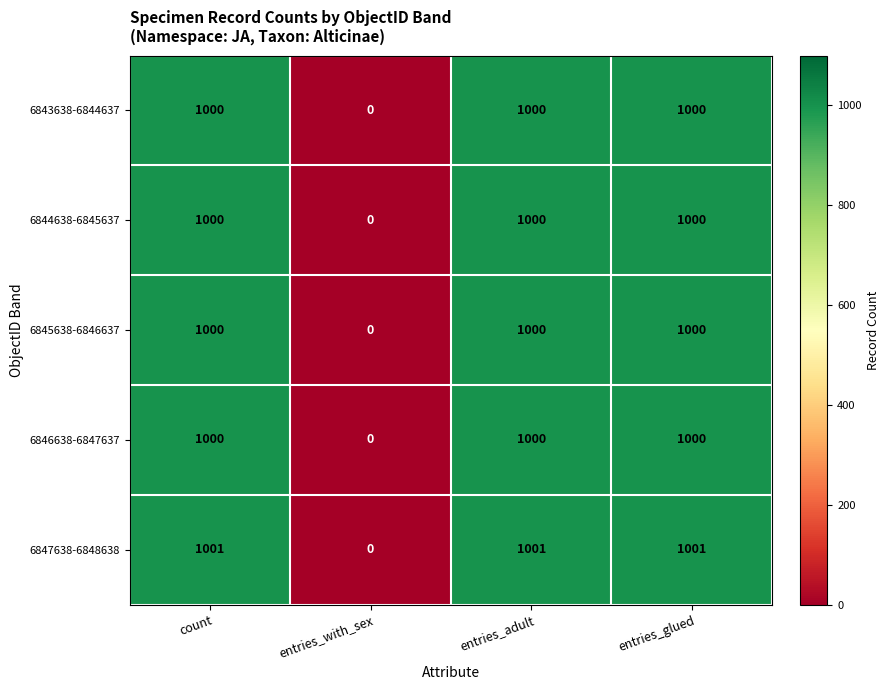

What is the spread (max minus min) of values at entries_adult?

1